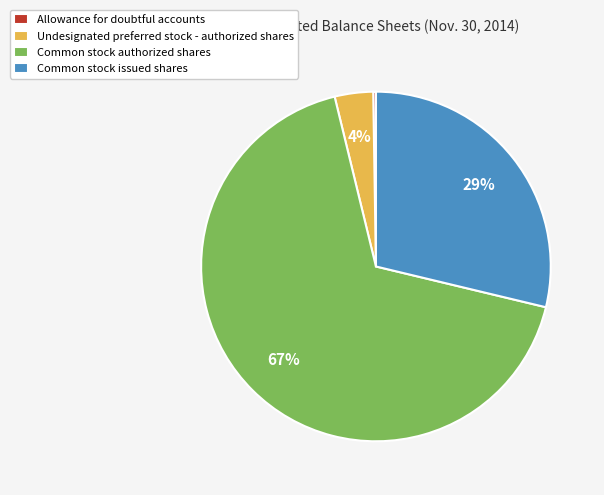

Which has a higher value, Undesignated preferred stock - authorized shares or Common stock authorized shares?

Common stock authorized shares